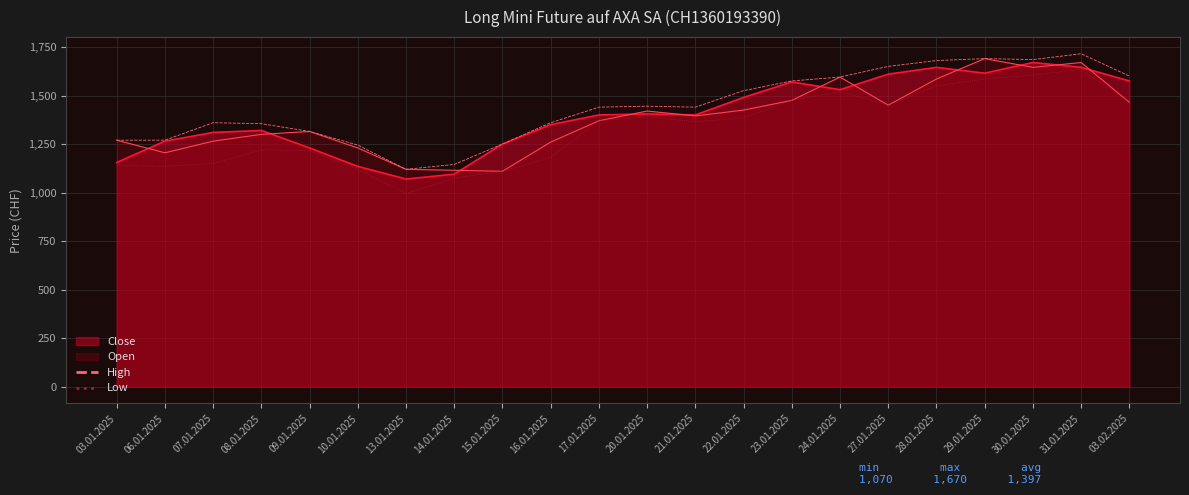

What is the lowest value of the Low series?

995